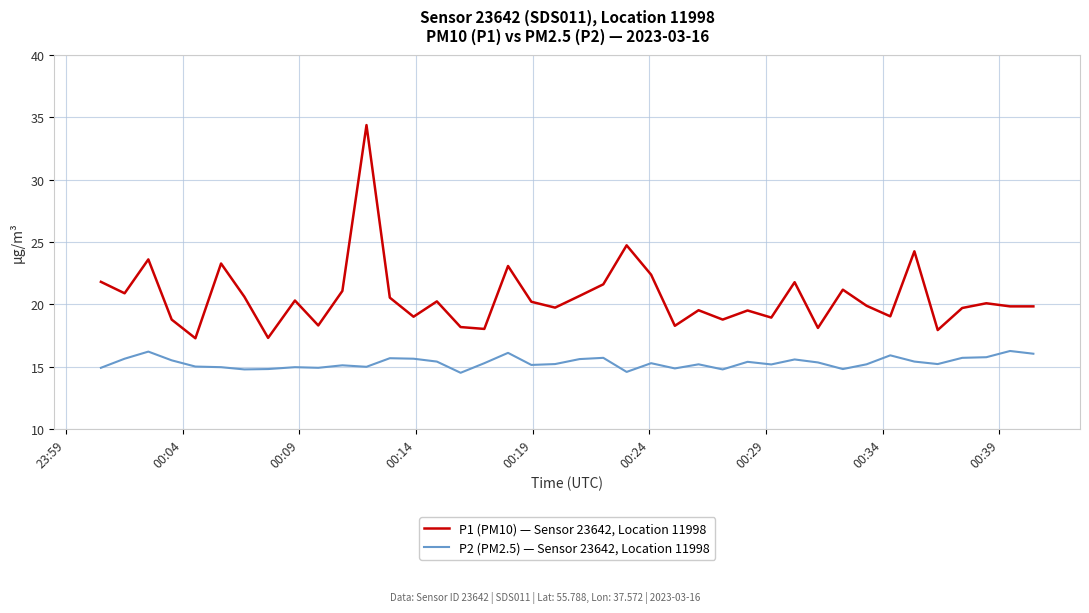

What is the minimum value for P1 (PM10) — Sensor 23642, Location 11998?

17.3